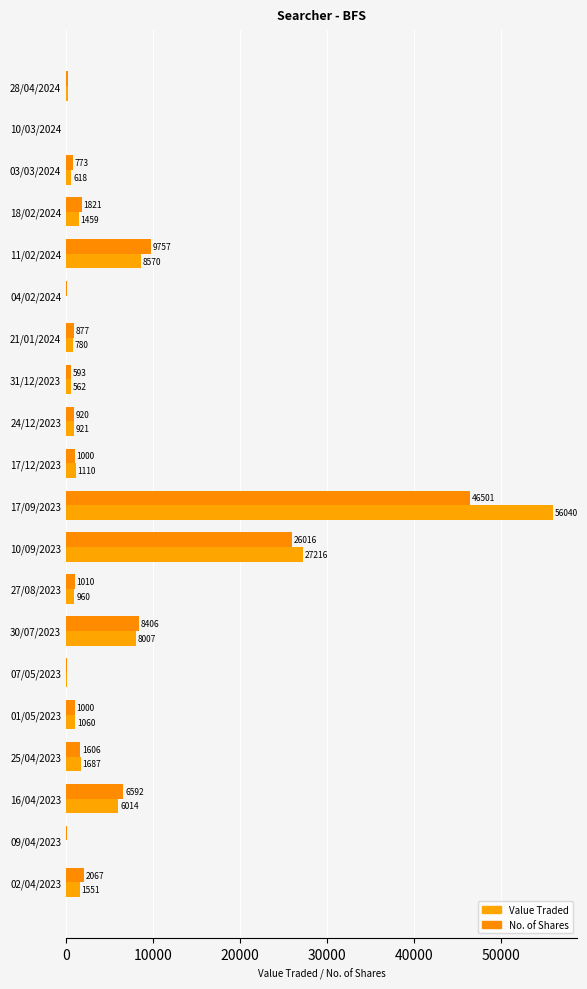

Count the number of data series in this chart.

2